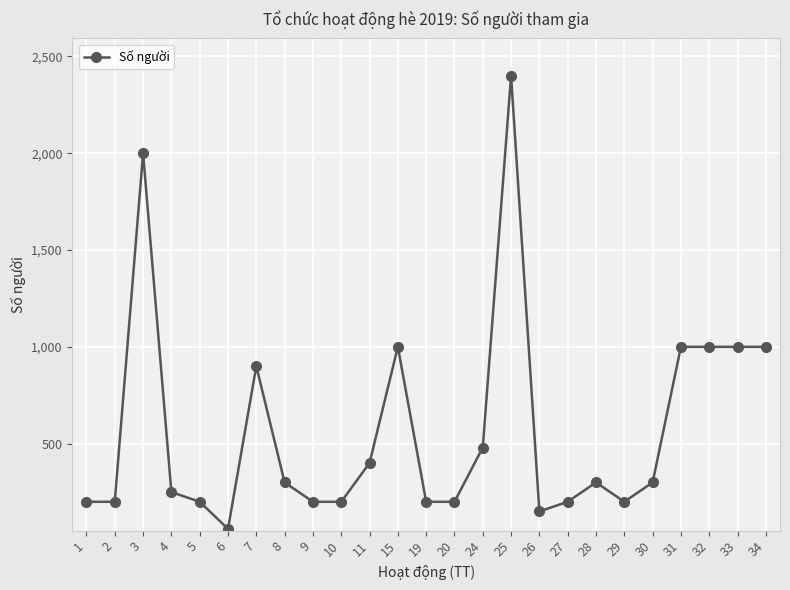

What is the sum of the values at 26 and 4?

400